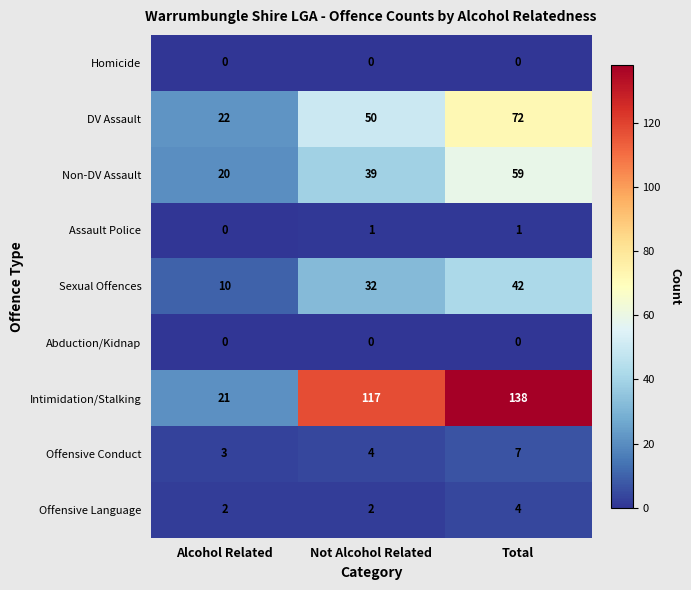

What is the lowest value of the Intimidation/Stalking series?

21